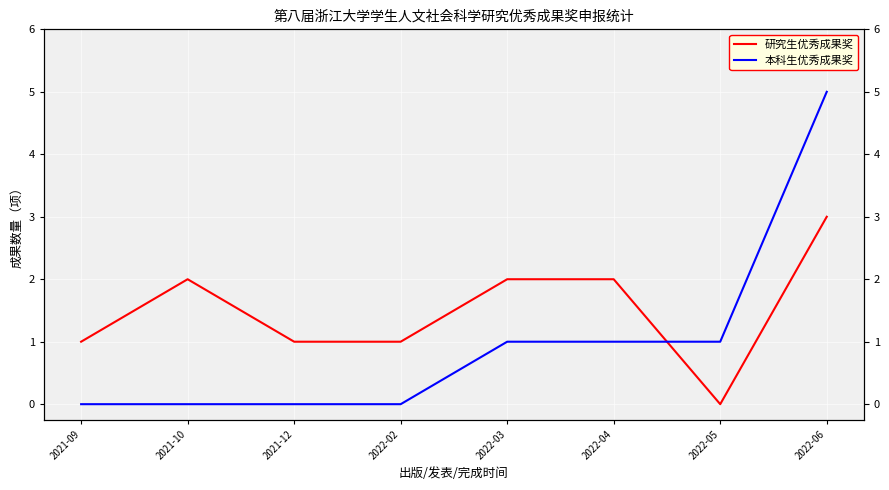

What position from the left is 2021-09?

1